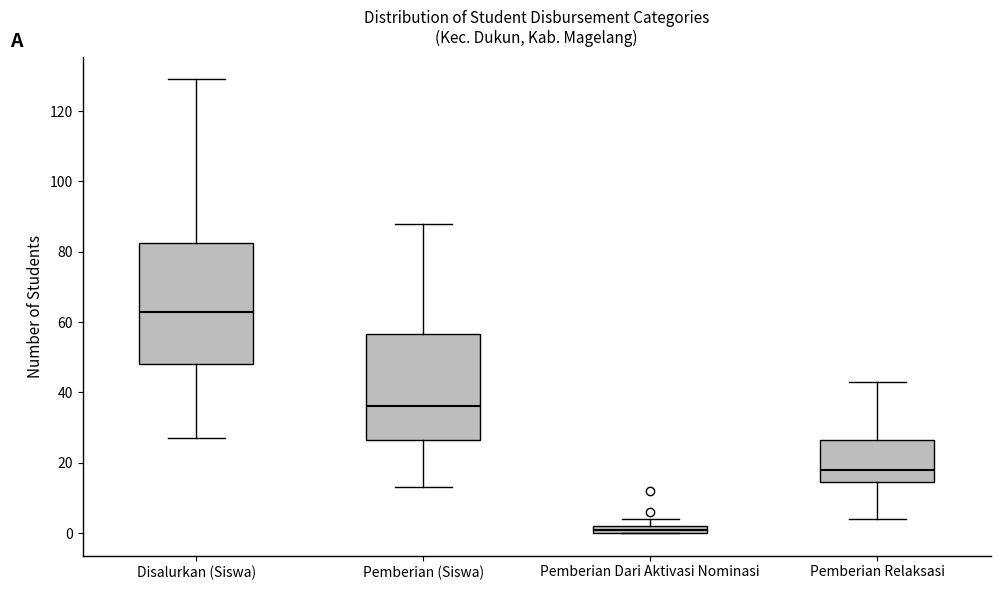

Which box has the highest median line?

Disalurkan (Siswa)